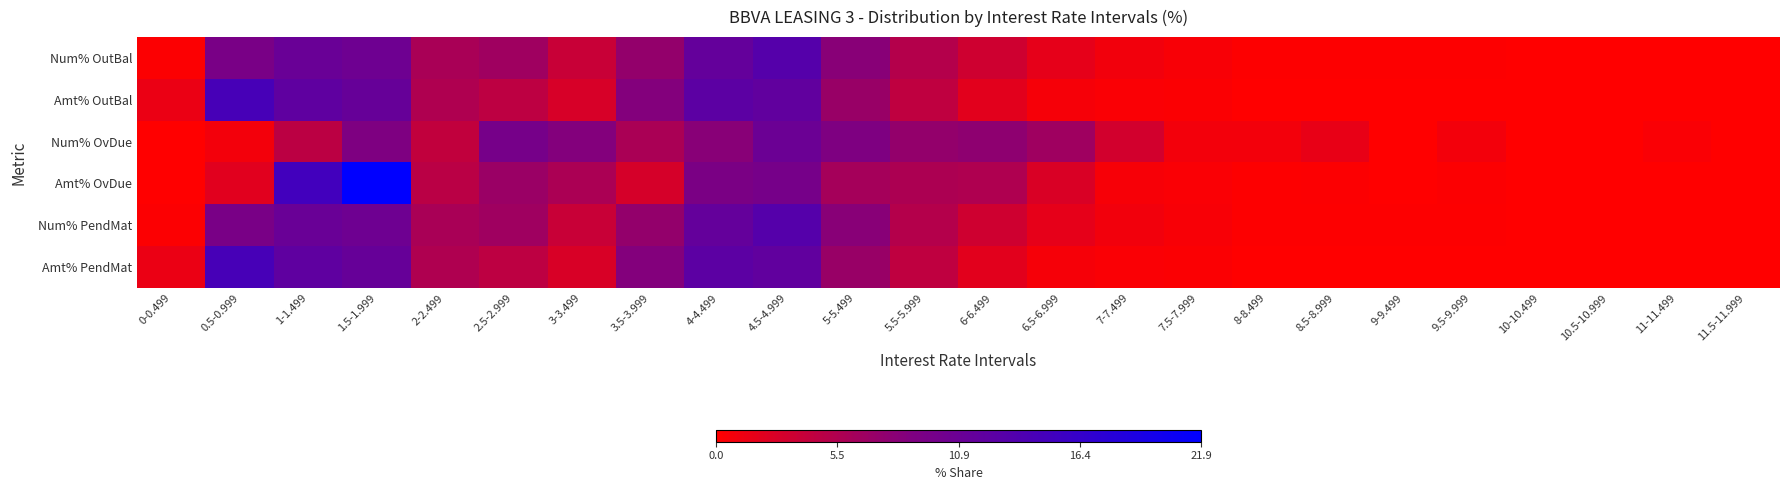

Which has a higher value, 5.5-5.999 or 9.5-9.999?

5.5-5.999